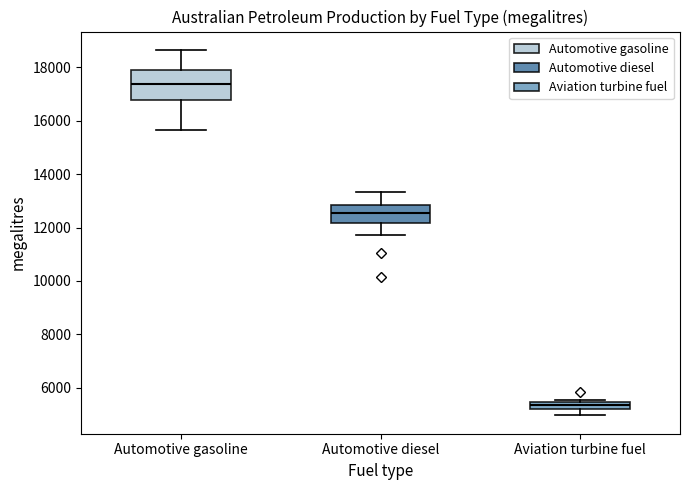

Comparing the boxes themselves (not the whiskers), which one is the tallest?

Automotive gasoline